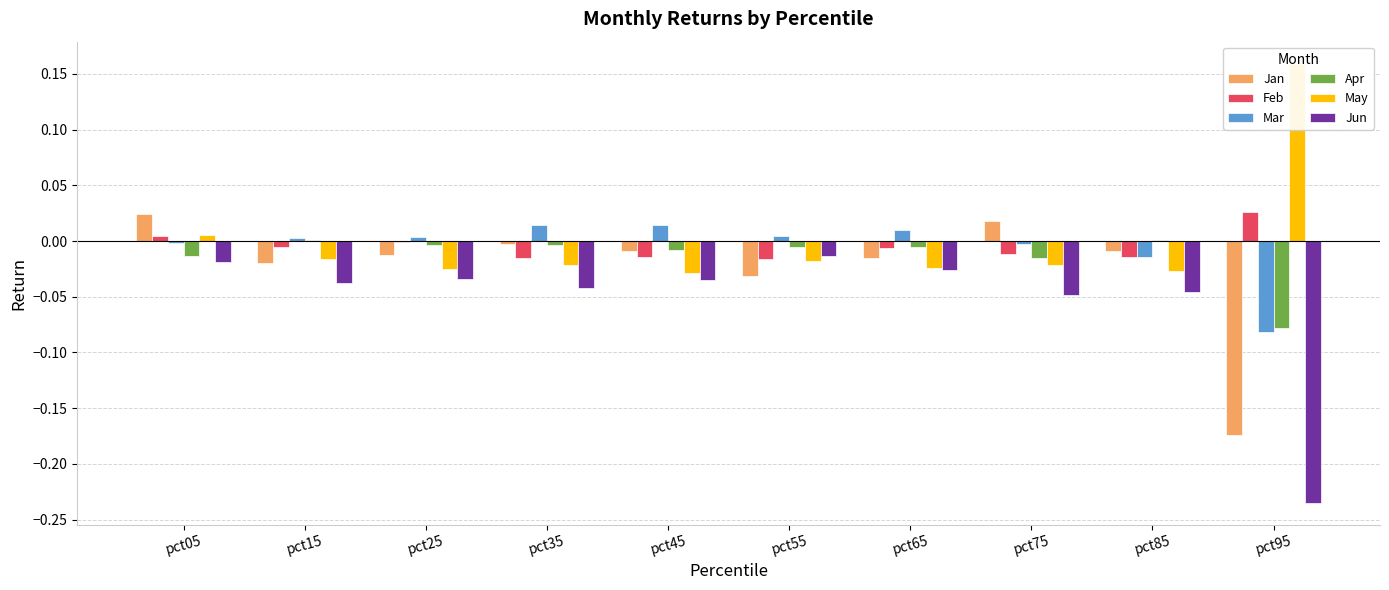

What is the minimum value shown in the chart?

-0.2